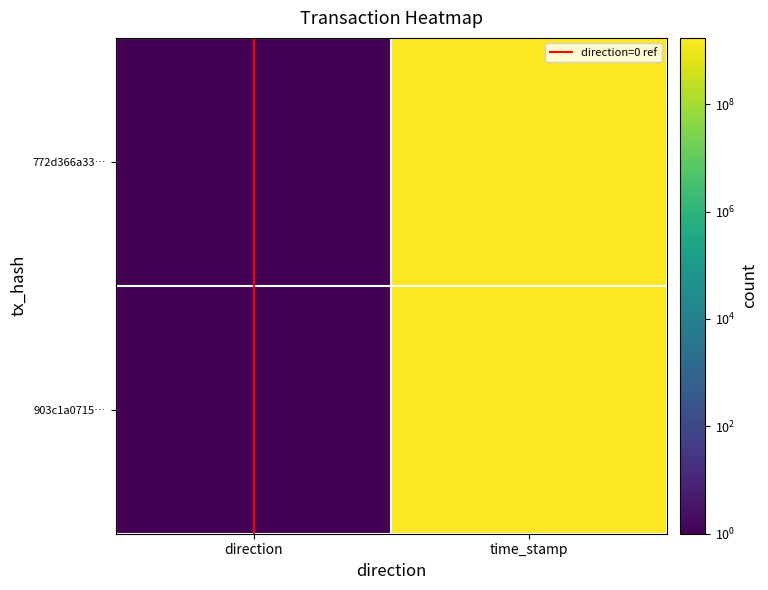

Rank the series by their maximum value, from lowest to highest.

direction=0 ref, 903c1a0715…, 772d366a33…